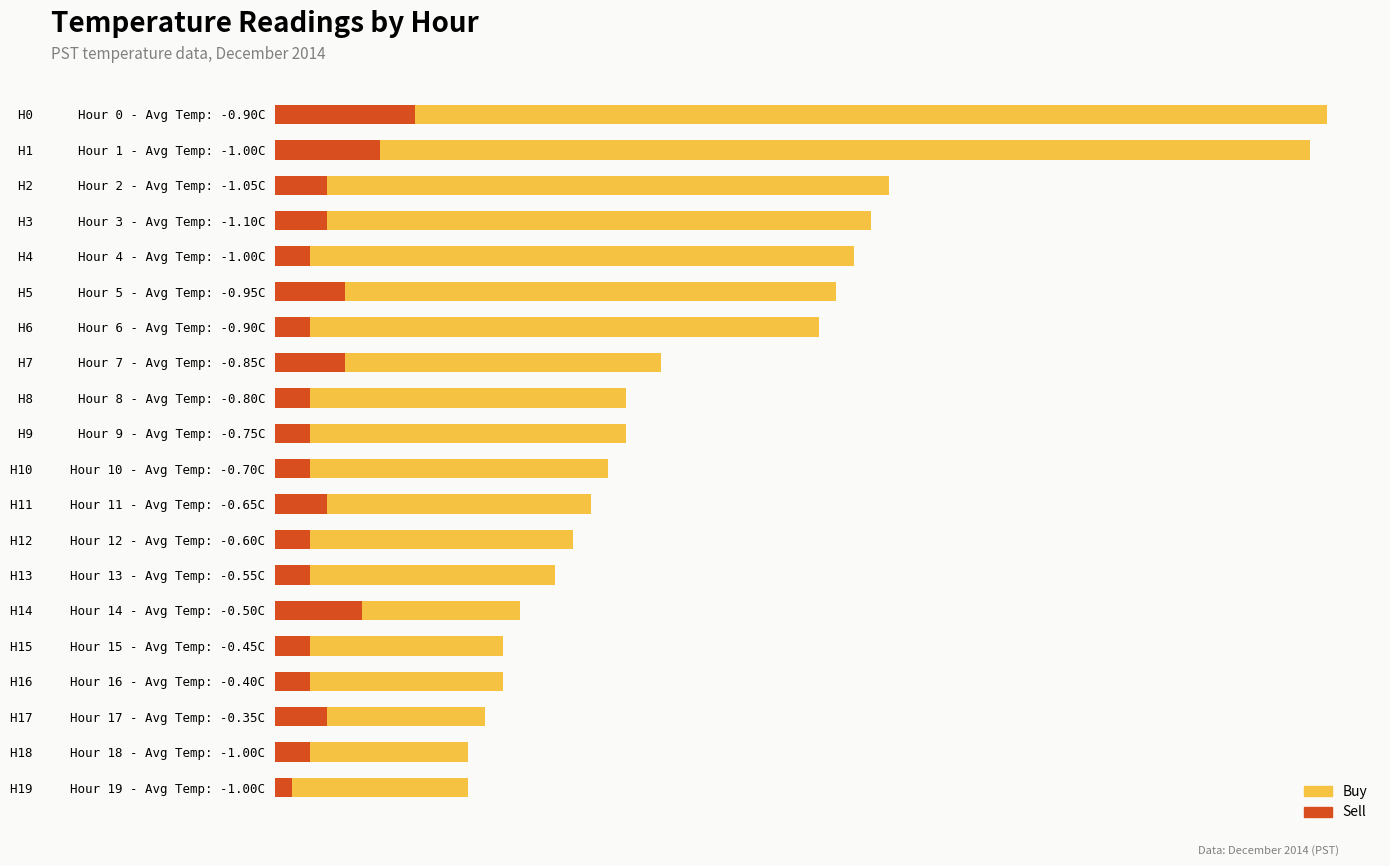

What is the spread (max minus min) of values at H4 Hour 4 - Avg Temp: -1.00C?

31